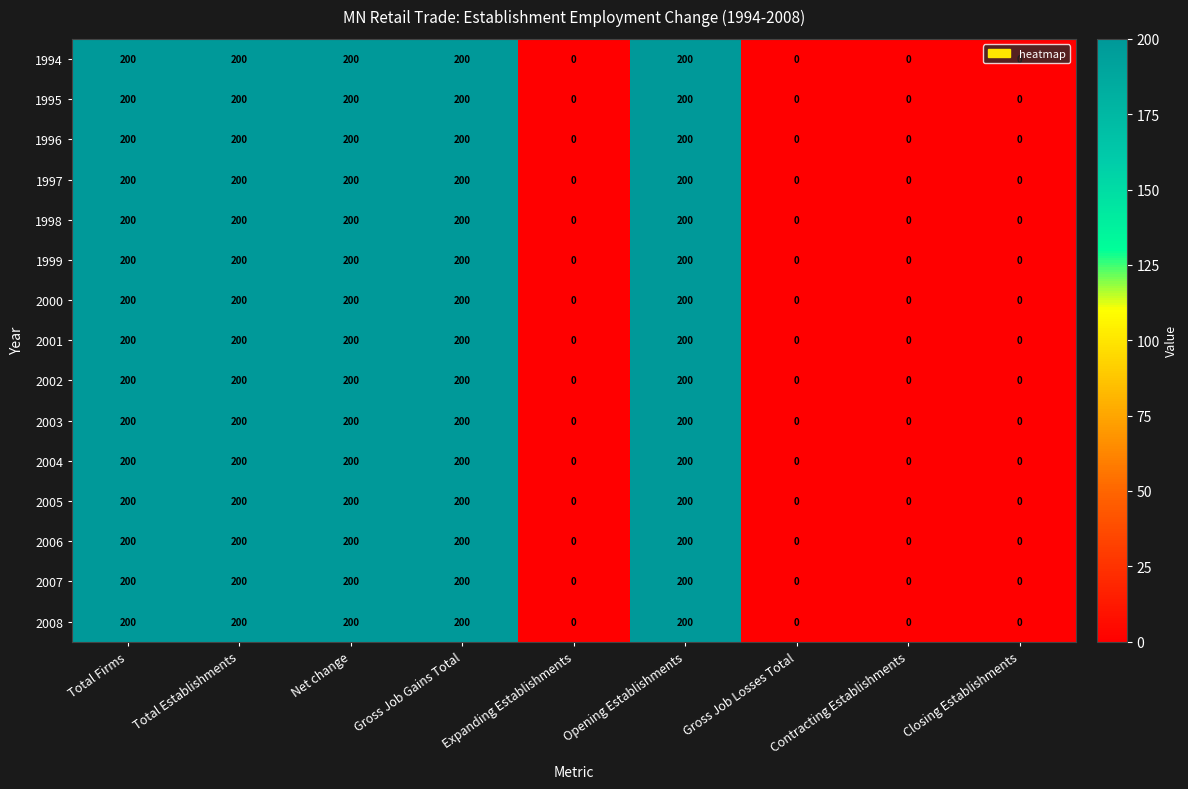

Read the 2005 value at Total Establishments.

200